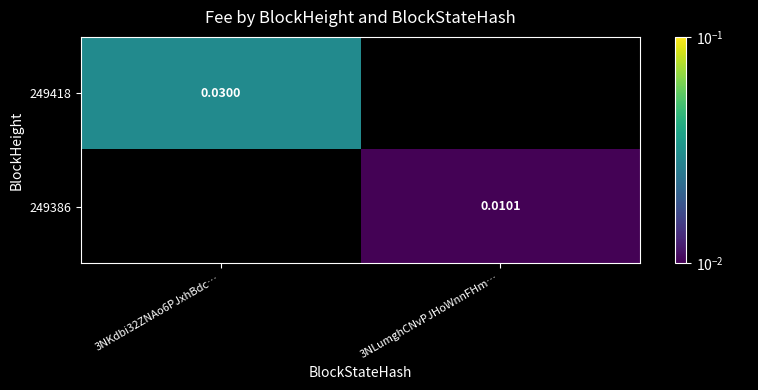

Is the value of 249386 at 3NLumghCNvPJHoWnnFHm… greater than the value of 249418 at 3NKdbi32ZNAo6PJxhBdc…?

No